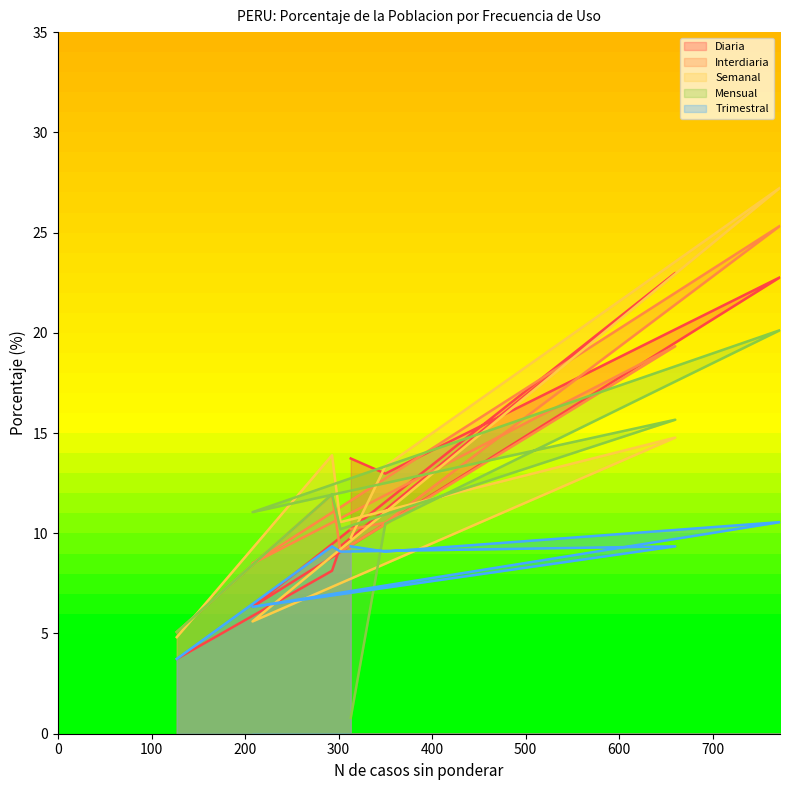

What is the maximum value shown in the chart?

27.2